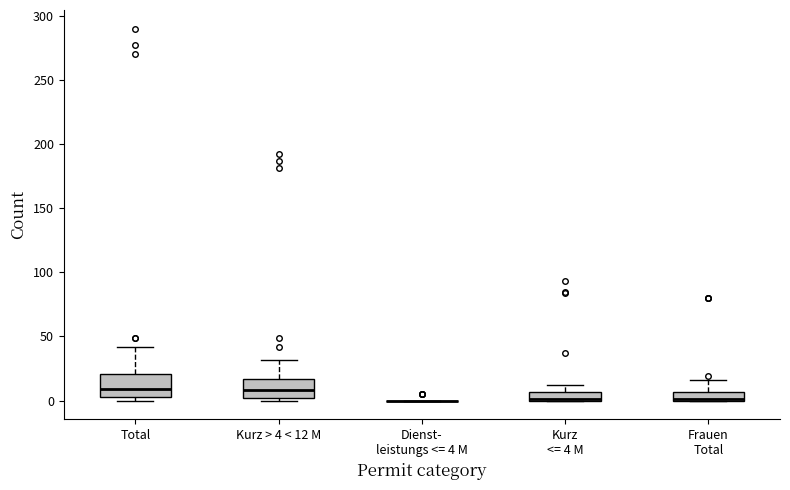

Where is the upper edge of the box for Kurz > 4 < 12 M on the y-axis? The values are not printed on the chart, so give them approximately, as read against the axis.

15